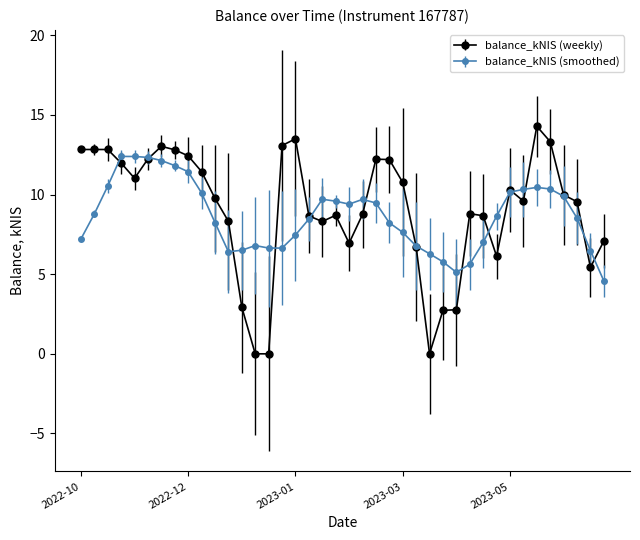

What is the value of the balance_kNIS (smoothed) point at the 9th from the left?

11.4